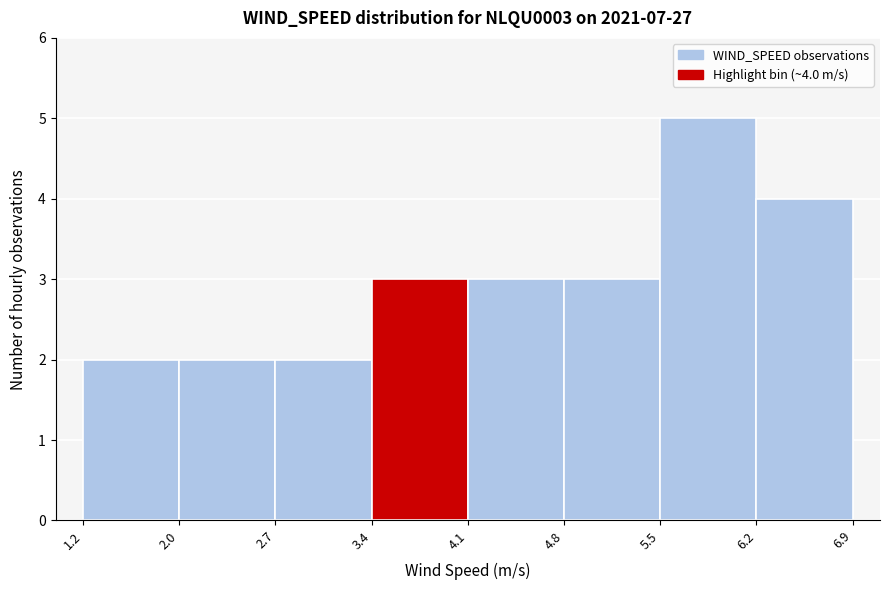

Over which range of the x-axis is the bar tallest?

5.5 to 6.2